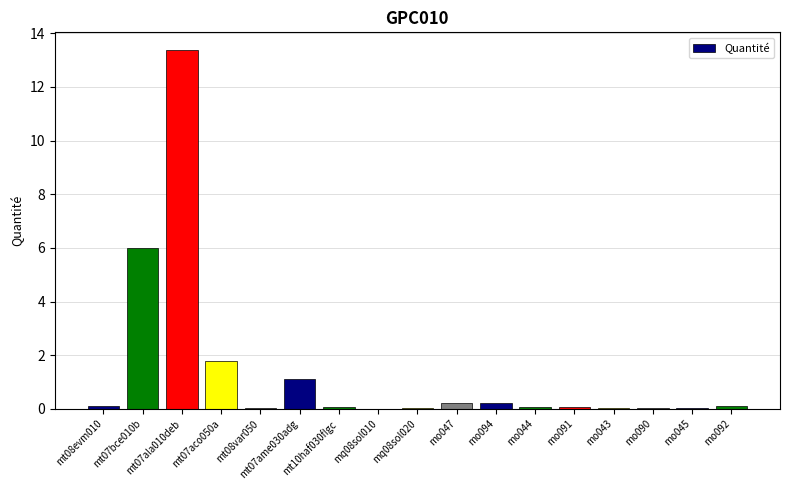

What is the sum of all values?

23.2